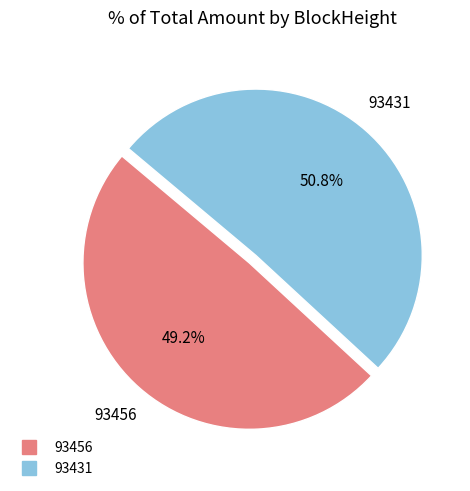

Between 93431 and 93456, which is larger?

93431